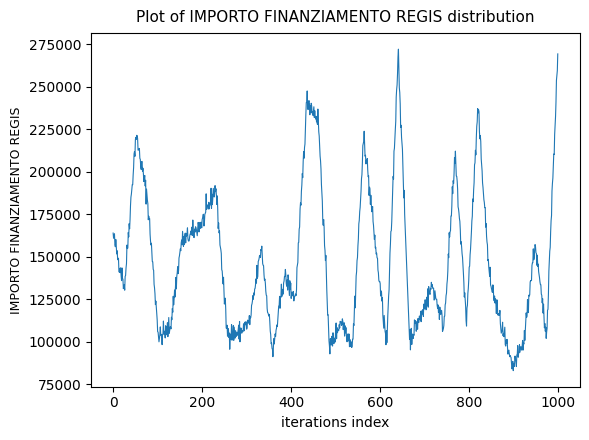

What is the difference between the maximum and minimum values?

189164.5